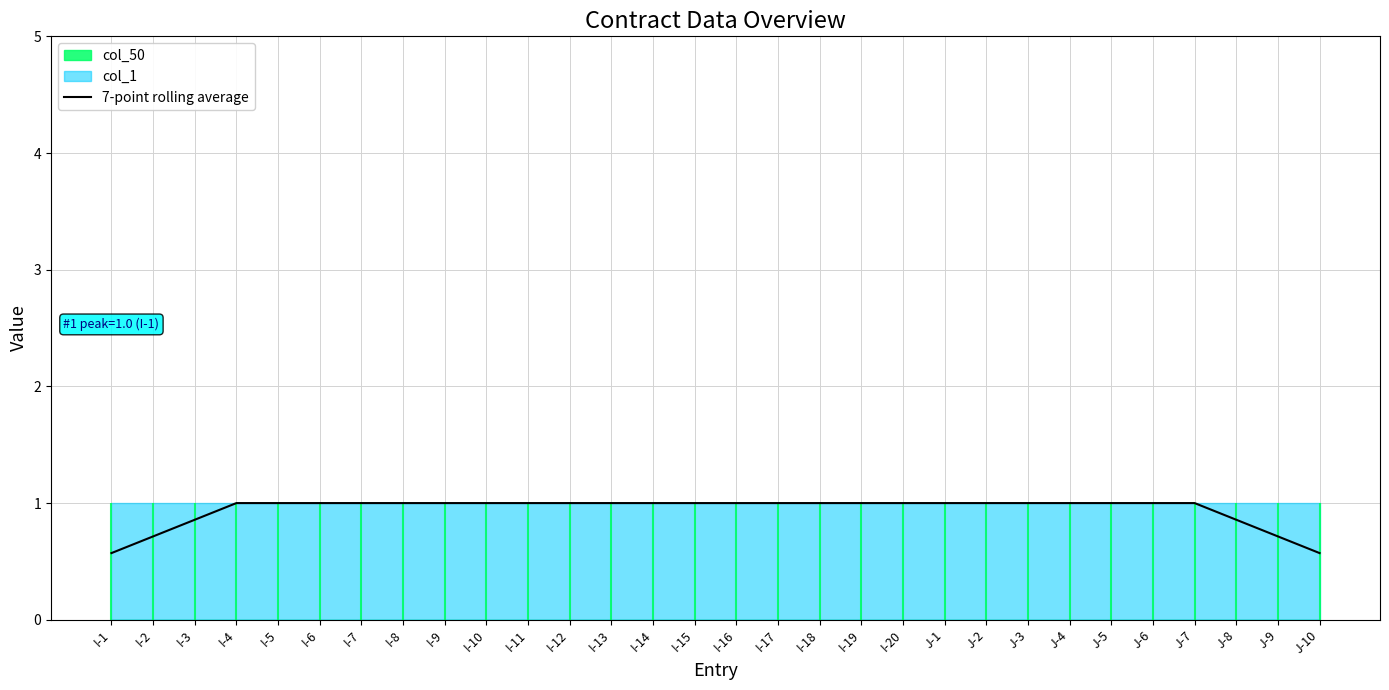

True or false: the data has more than 2 interior local peaks.

False